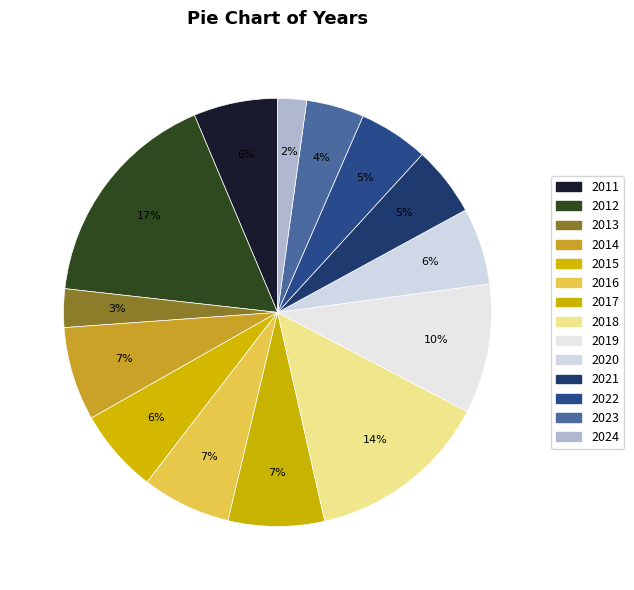

How many segments does this pie chart have?

14